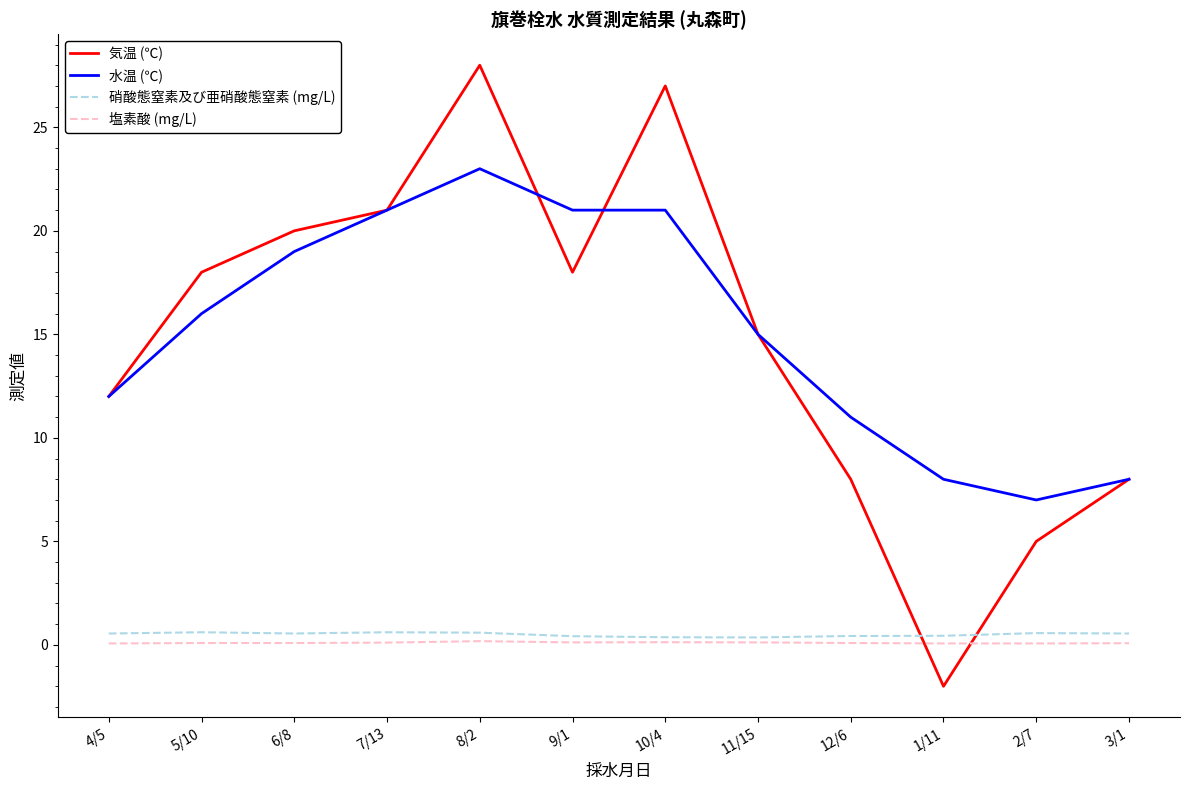

At which category does the chart reach its peak across all series?

8/2